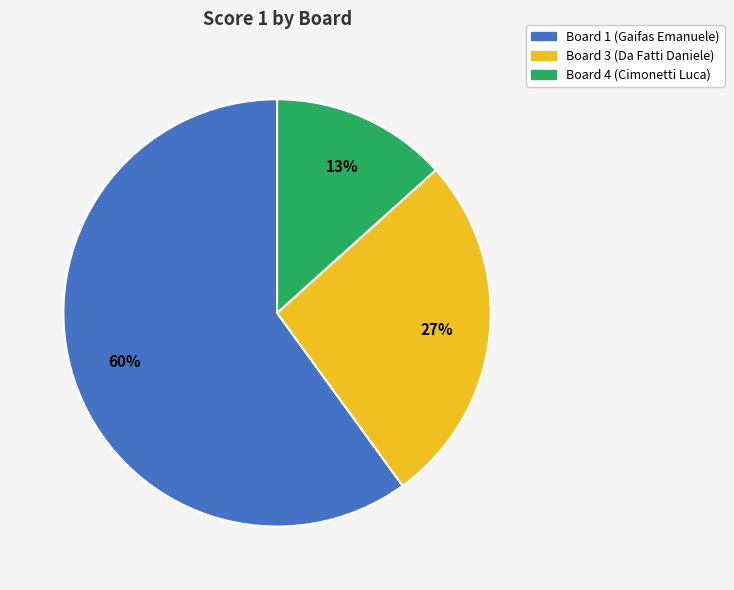

To the nearest percent, what is the average slice percentage?

33%